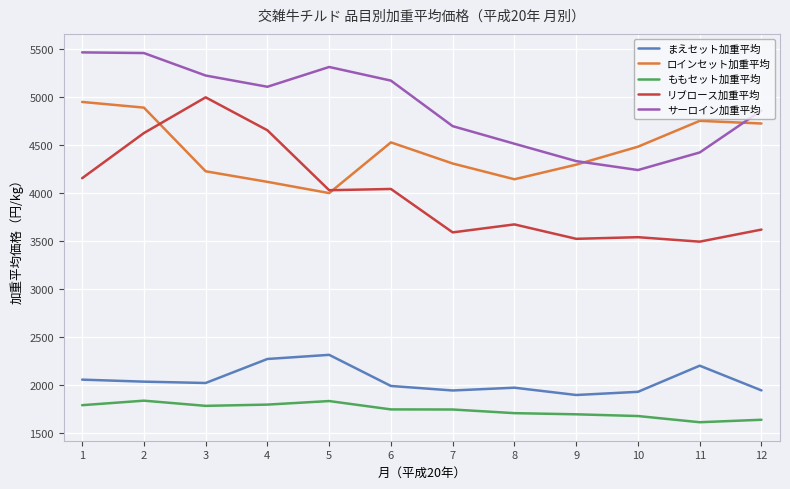

Is the value of リブロース加重平均 at 12 greater than the value of サーロイン加重平均 at 12?

No